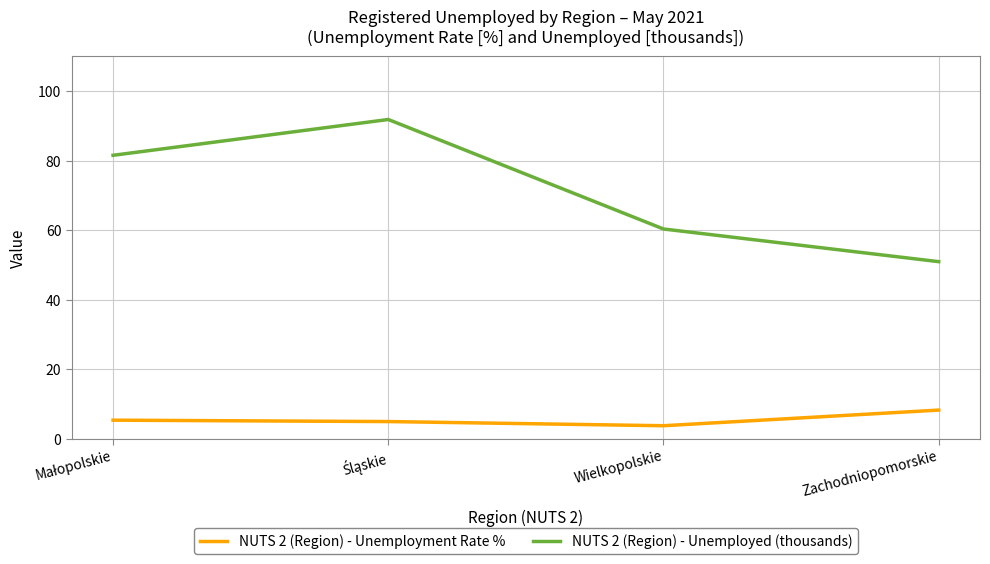

The value of NUTS 2 (Region) - Unemployed (thousands) at Wielkopolskie is 60.3. True or false?

True